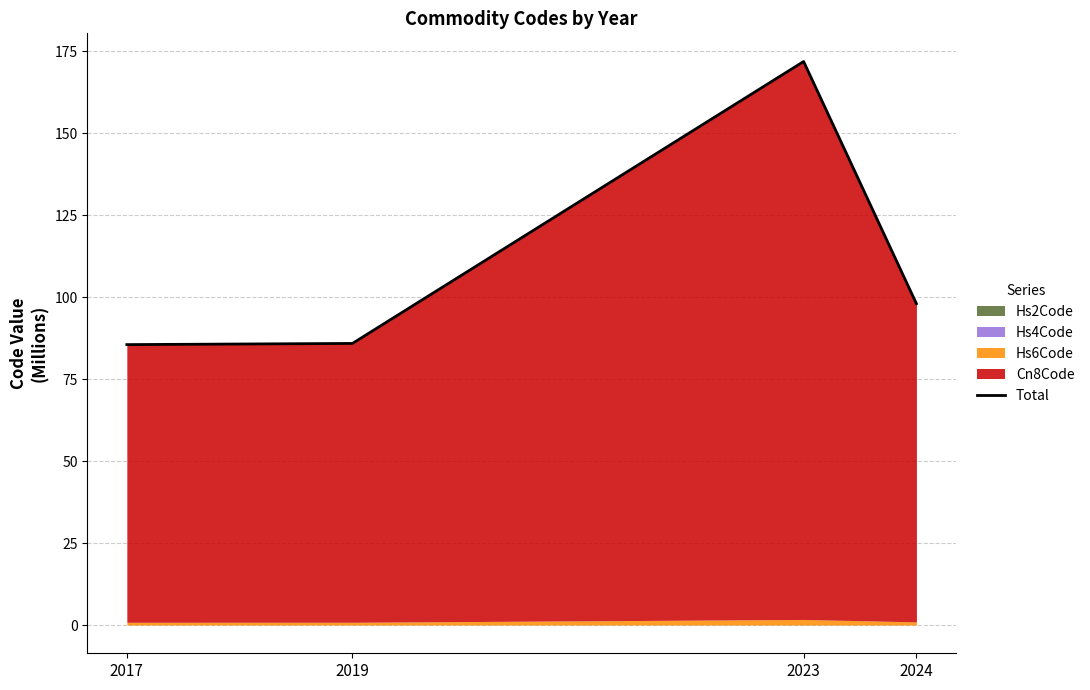

What is the greatest value displayed?

171.9